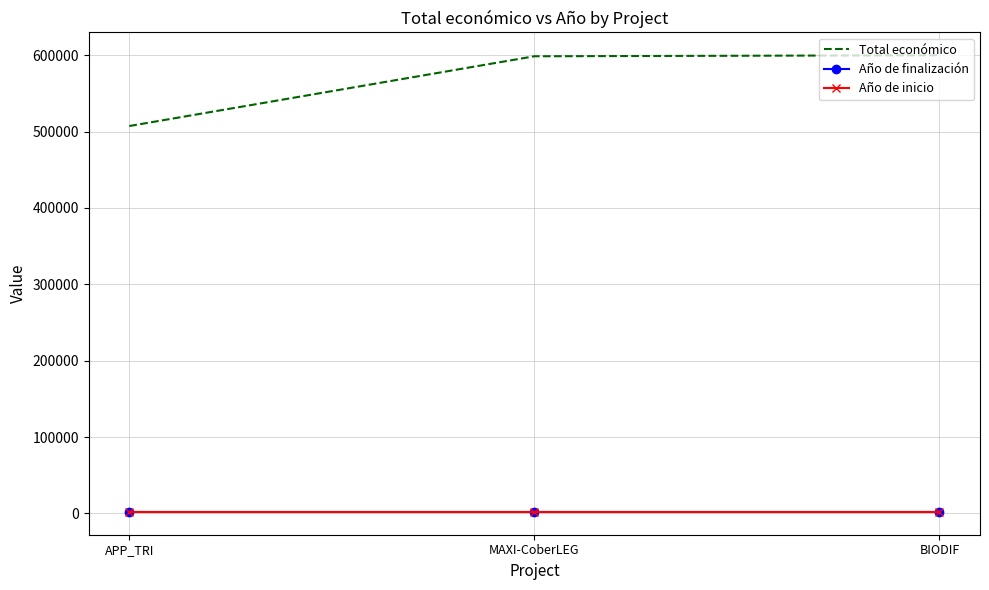

What is the minimum value for Total económico?

507255